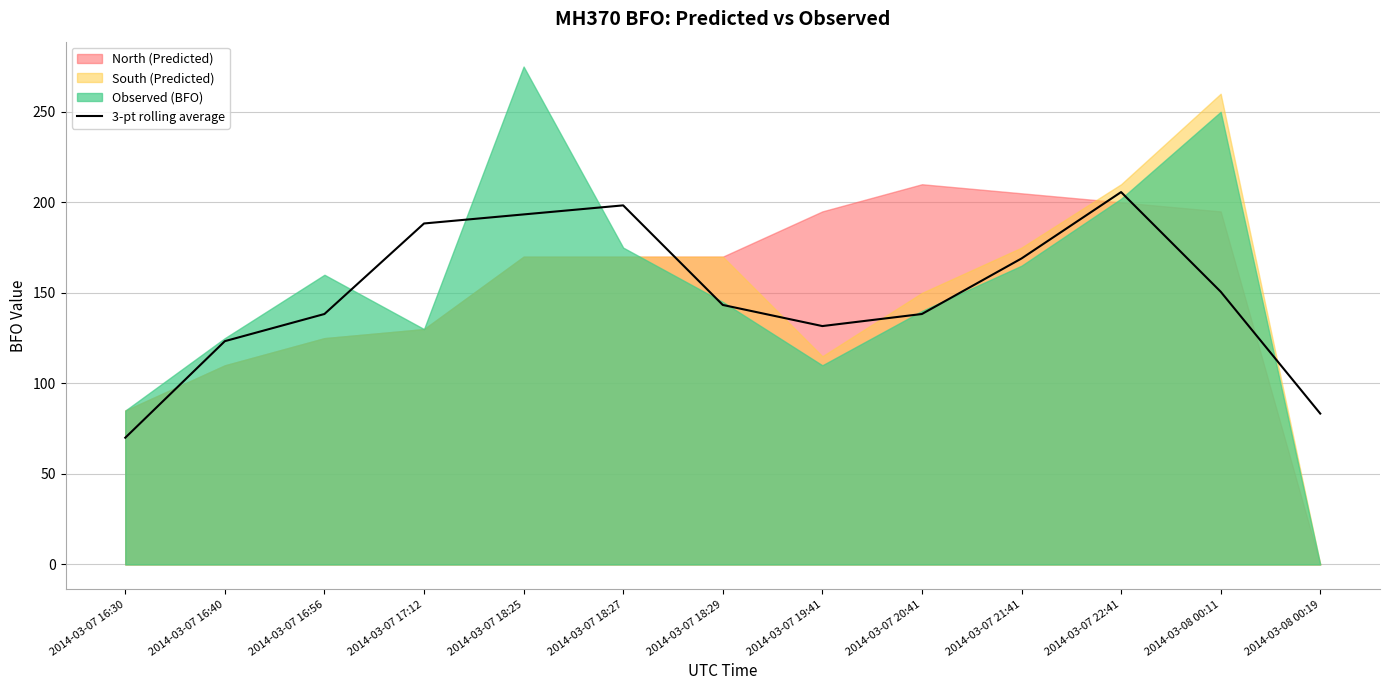

How many categories are shown in the chart?

13